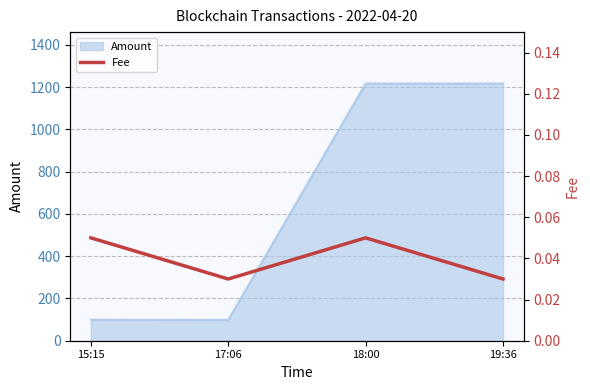

Where is the first local maximum for Amount?

18:00